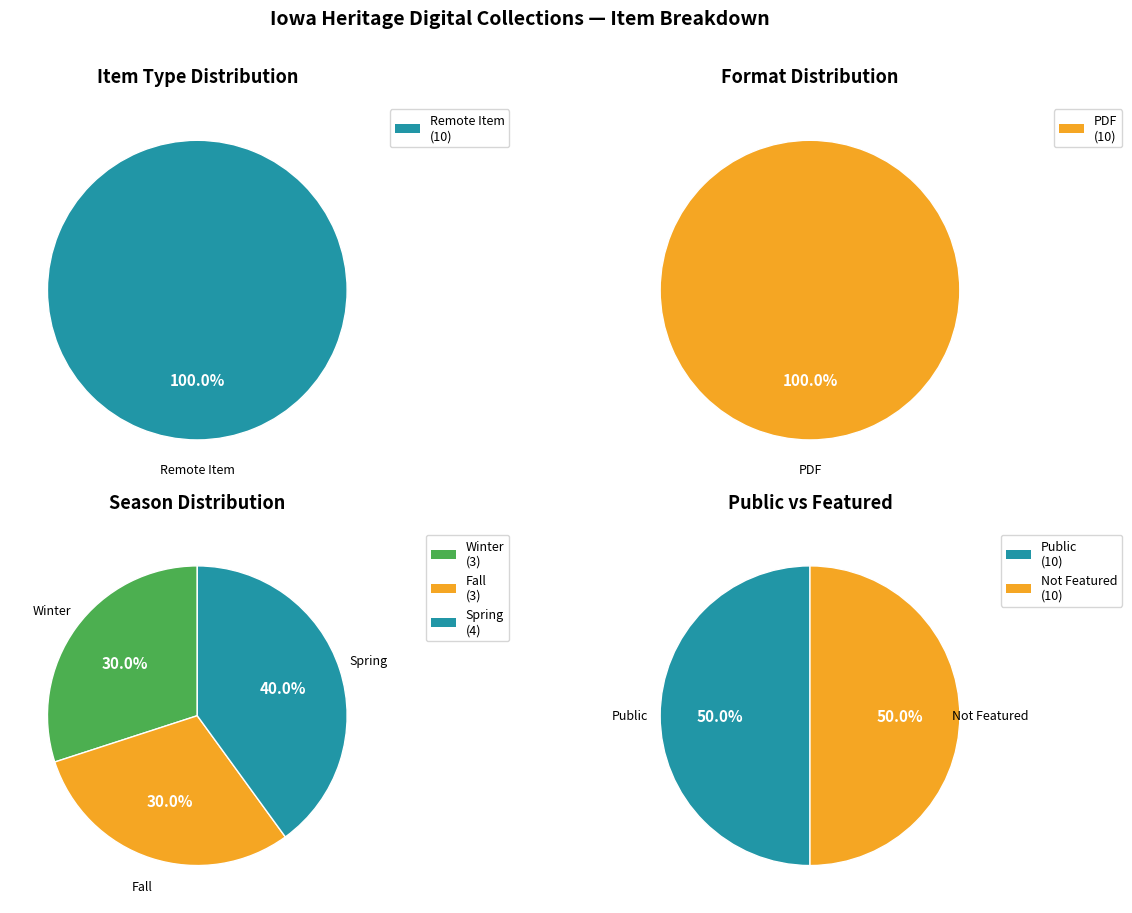

What percentage is the PDF slice, to the nearest percent?

100%